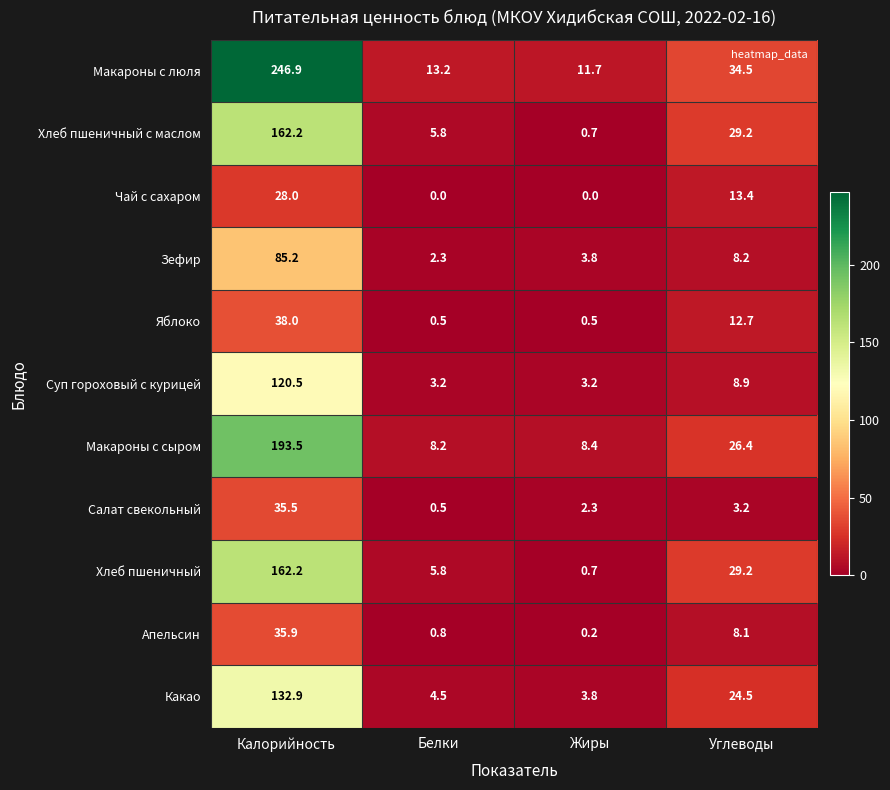

At which label does Апельсин reach its peak?

Калорийность